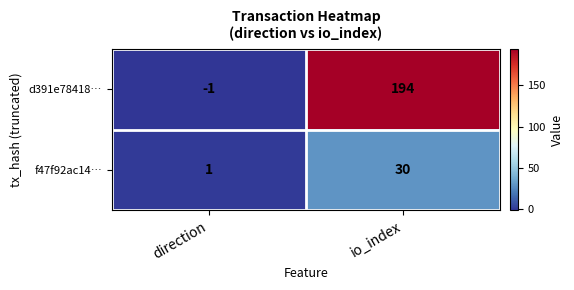

At which label is f47f92ac14… closest to 15?

direction